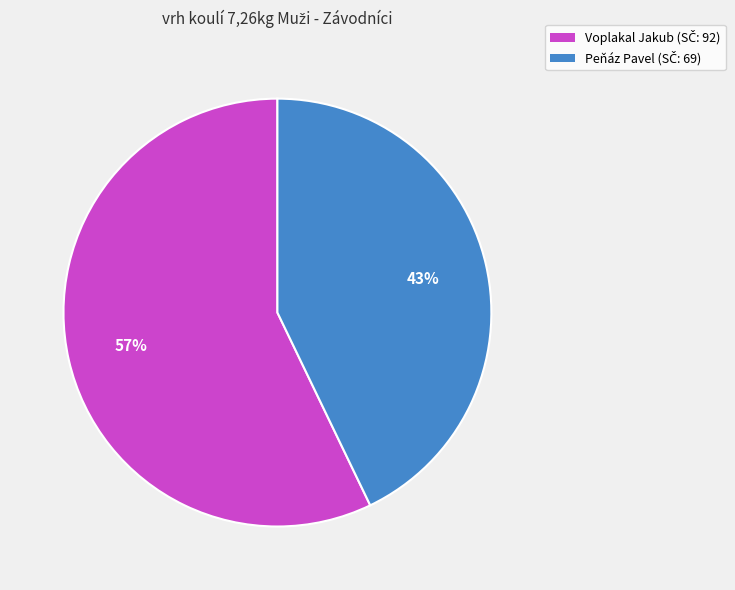

To the nearest percent, what is the difference between the Voplakal Jakub and Peňáz Pavel slice percentages?

14%